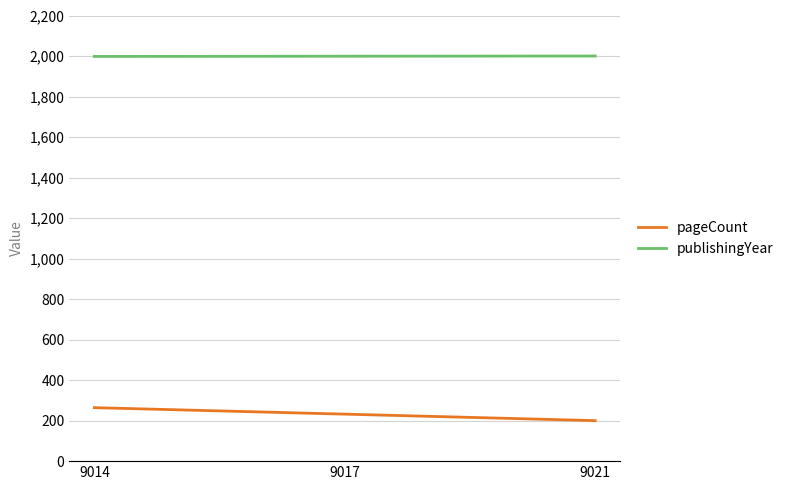

The publishingYear series shows 654 at 9021. True or false?

False